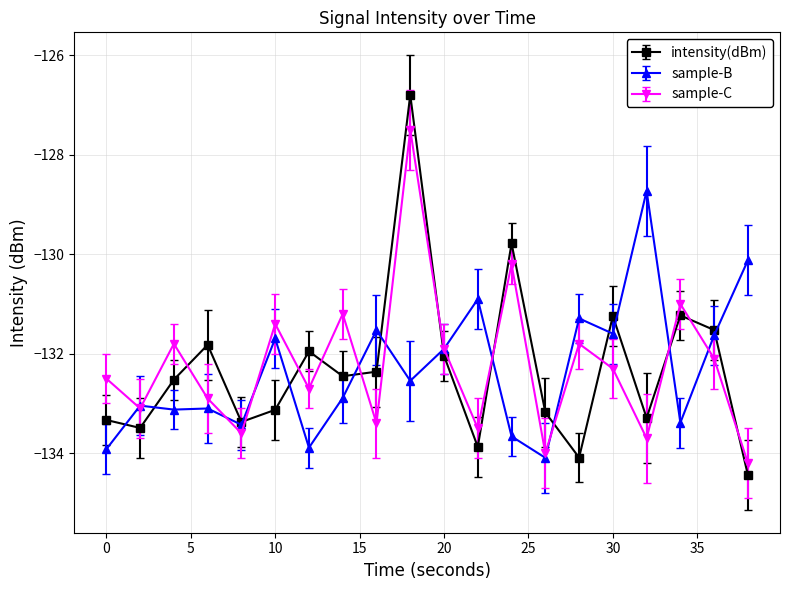

What is the sum of all intensity(dBm) values?

-2645.9